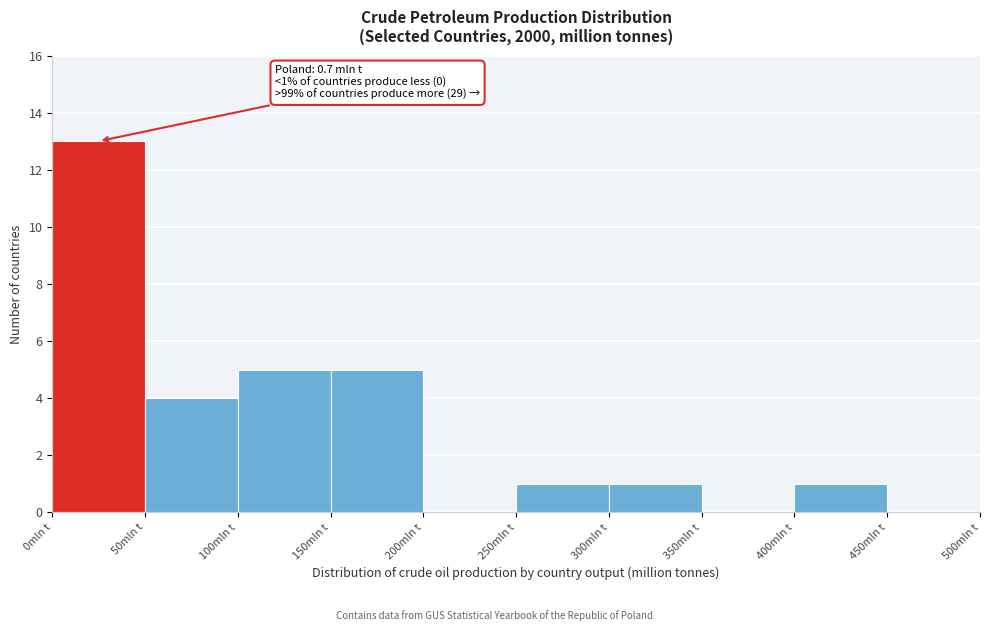

Over which range of the x-axis is the bar tallest?

0 to 50